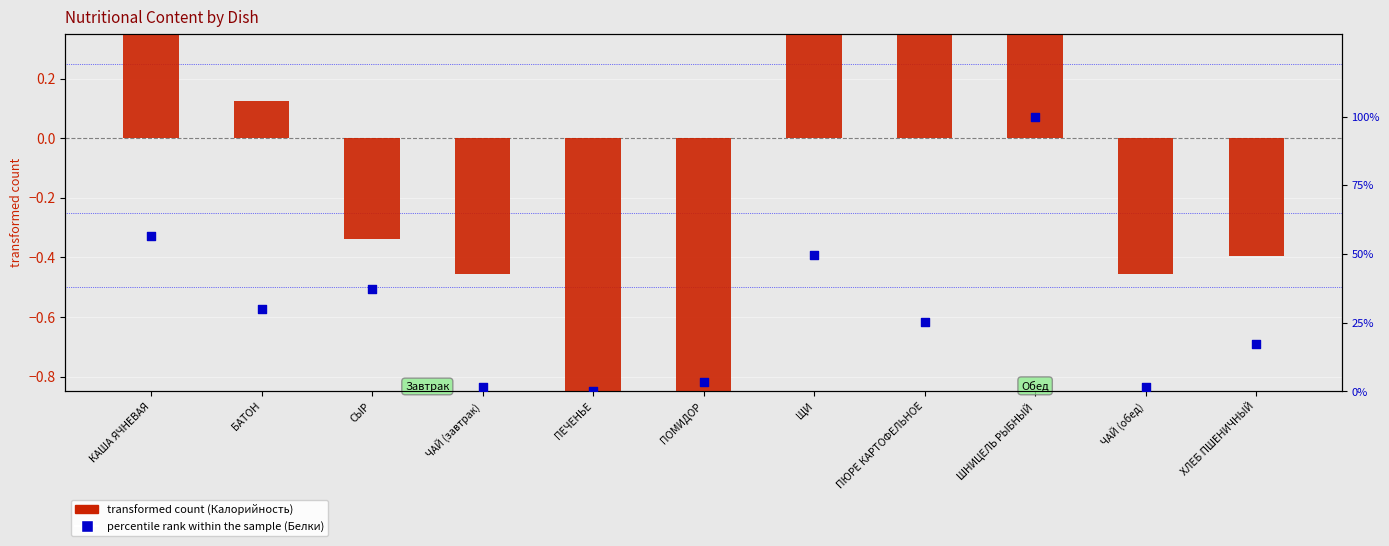

Which series reaches the minimum Y coordinate?

transformed count (Калорийность)